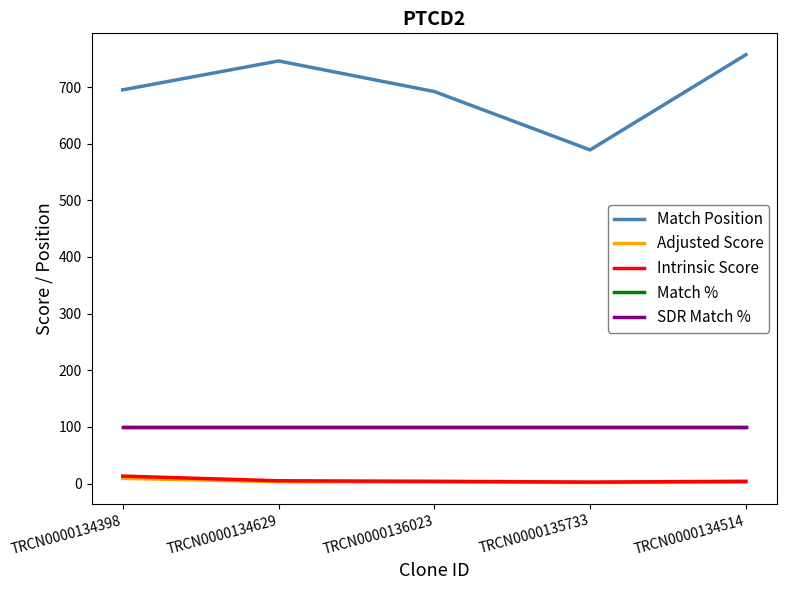

At which category is the sum across all series the highest?

TRCN0000134514